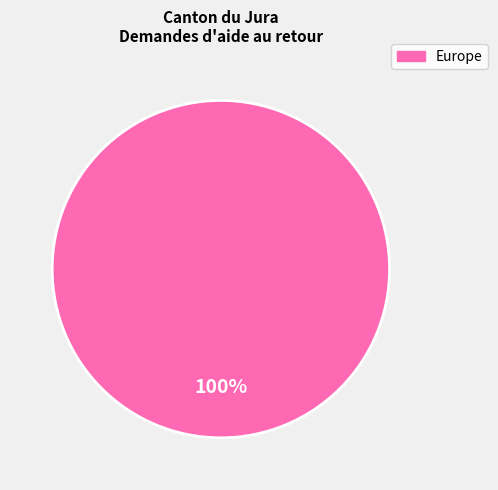

Does any single category account for the majority?

Yes